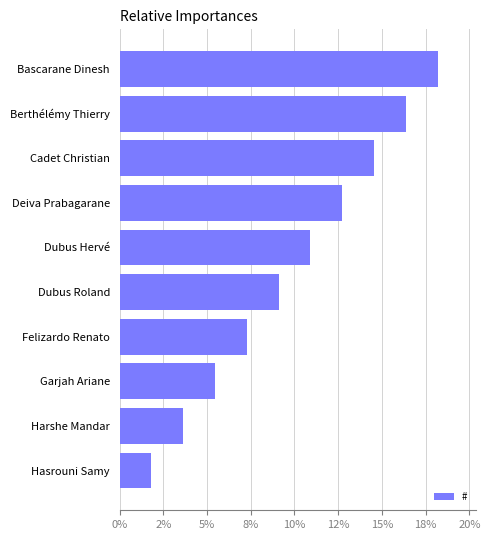

Rank the categories by value from highest to lowest.

Bascarane Dinesh, Berthélémy Thierry, Cadet Christian, Deiva Prabagarane, Dubus Hervé, Dubus Roland, Felizardo Renato, Garjah Ariane, Harshe Mandar, Hasrouni Samy